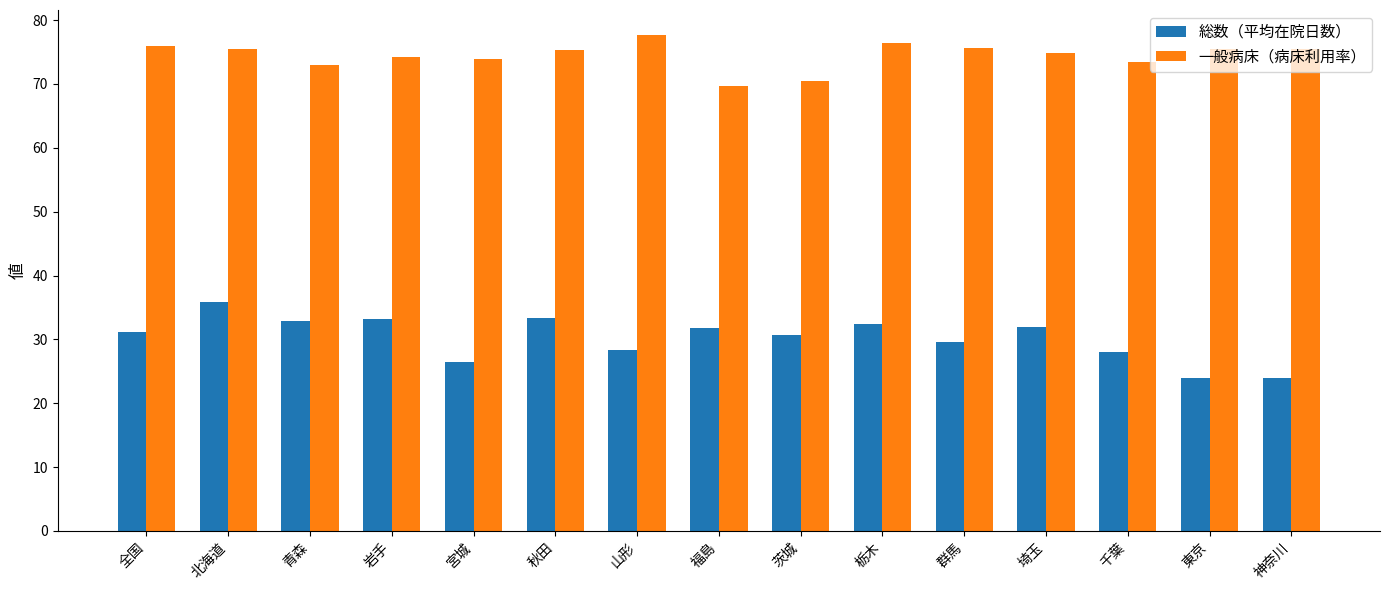

What value does the 総数（平均在院日数） series have at 埼玉?

32.0